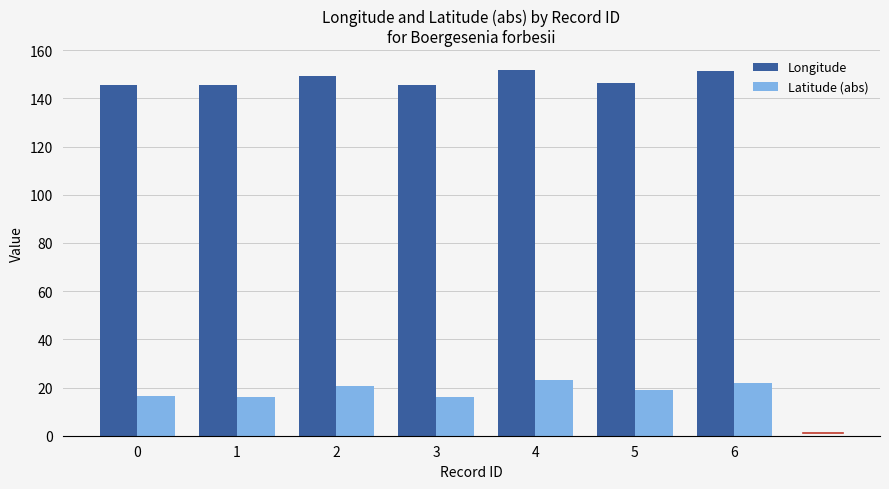

Does the chart contain stacked bars?

No